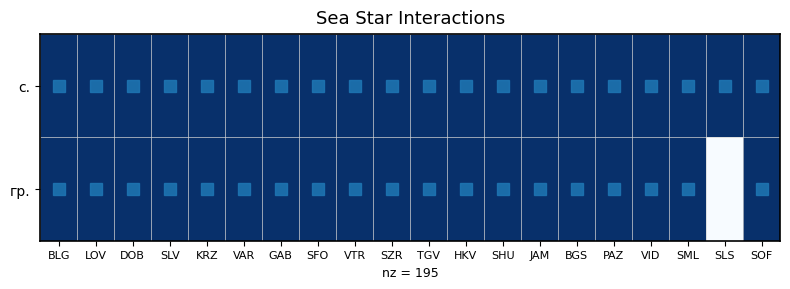

Reading right to left, list all the values displayed in this chart.

с.: SOF=1	SLS=1	SML=1	VID=1	PAZ=1	BGS=1	JAM=1	SHU=1	HKV=1	TGV=1	SZR=1	VTR=1	SFO=1	GAB=1	VAR=1	KRZ=1	SLV=1	DOB=1	LOV=1	BLG=1
гр.: SOF=1	SLS=0	SML=1	VID=1	PAZ=1	BGS=1	JAM=1	SHU=1	HKV=1	TGV=1	SZR=1	VTR=1	SFO=1	GAB=1	VAR=1	KRZ=1	SLV=1	DOB=1	LOV=1	BLG=1